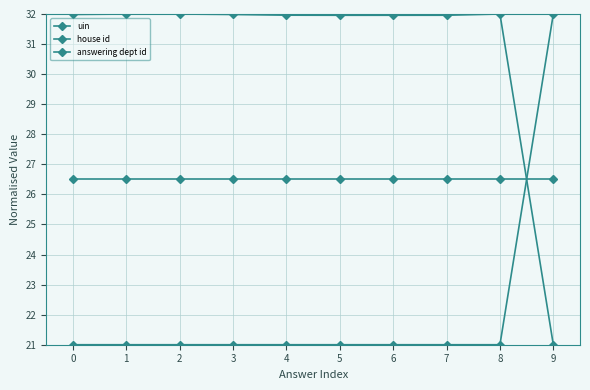

How many lines are shown in the chart?

3